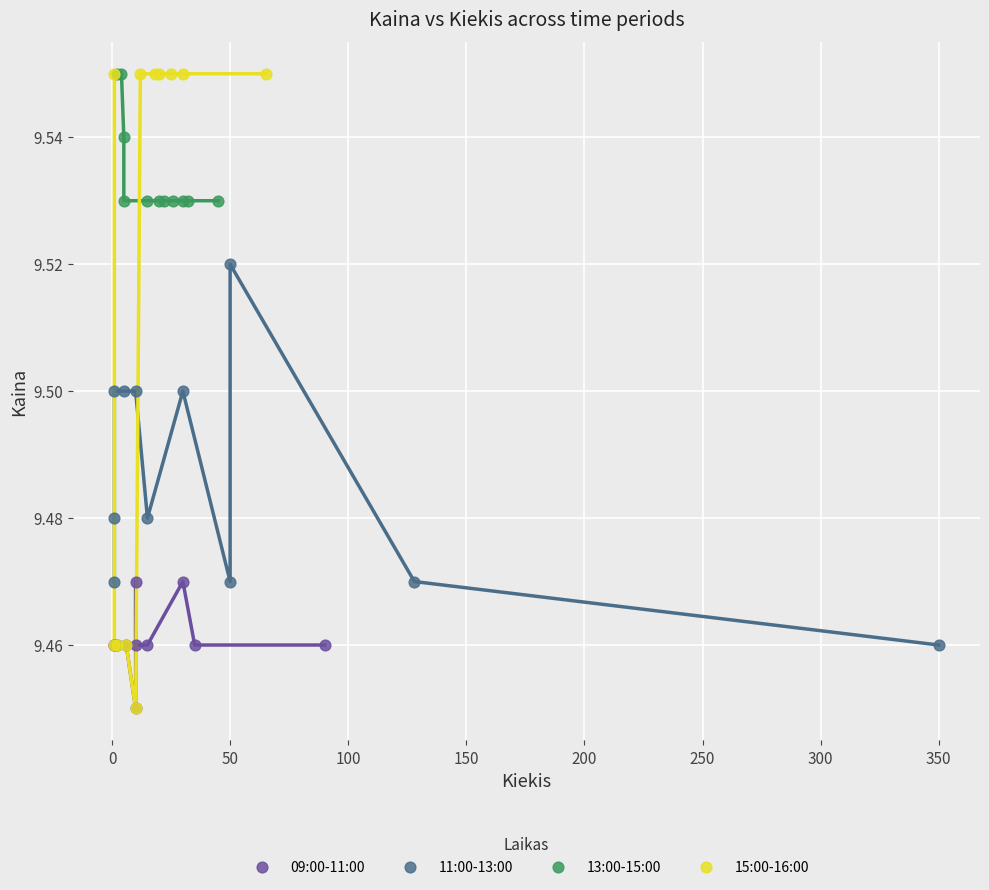

Which series has the widest spread of Y values?

15:00-16:00